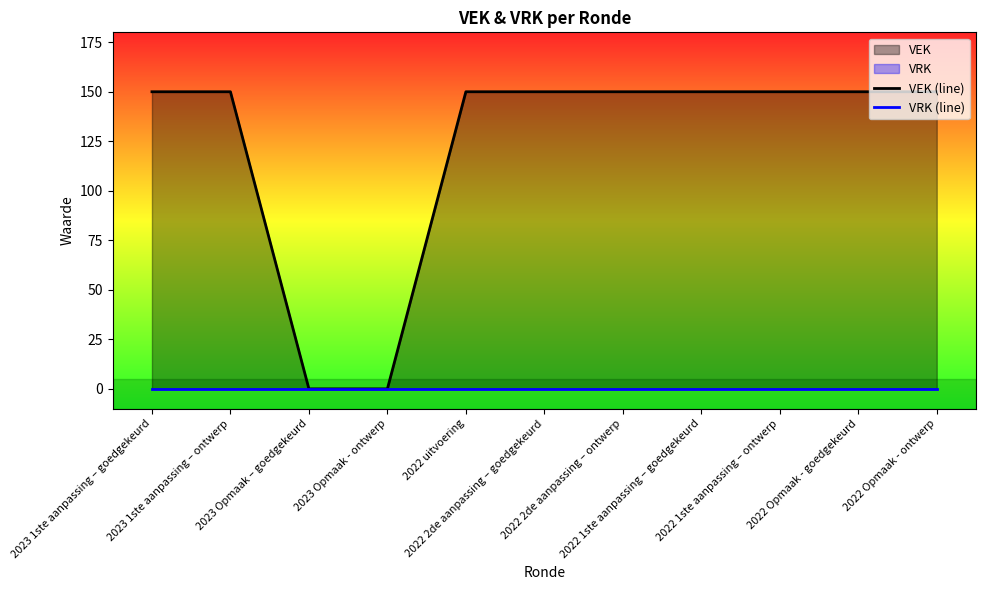

At how many categories does at least one series exceed 3?

9